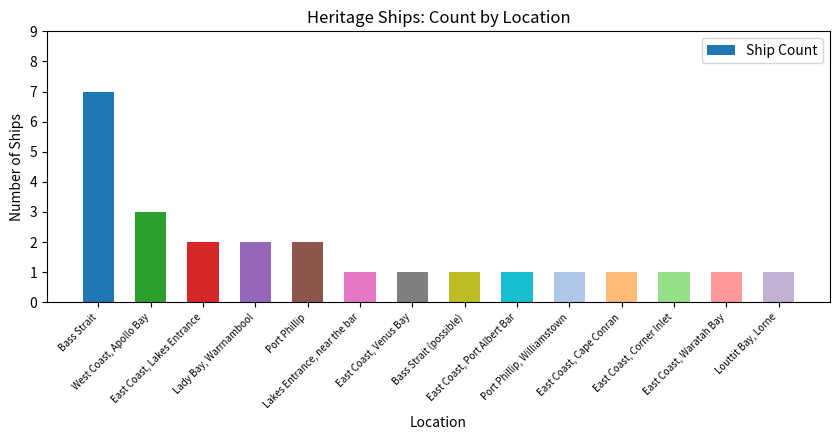

How many values are between 1 and 2?

12